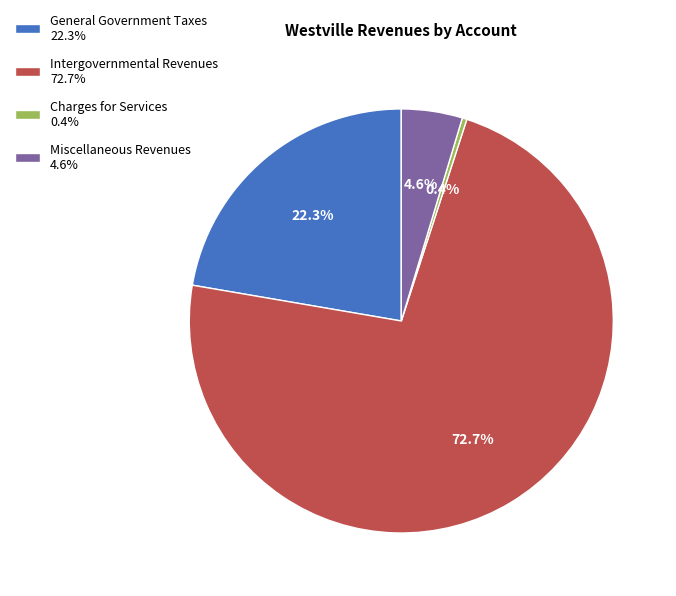

What is the total percentage of Intergovernmental Revenues and Charges for Services?

73.1%